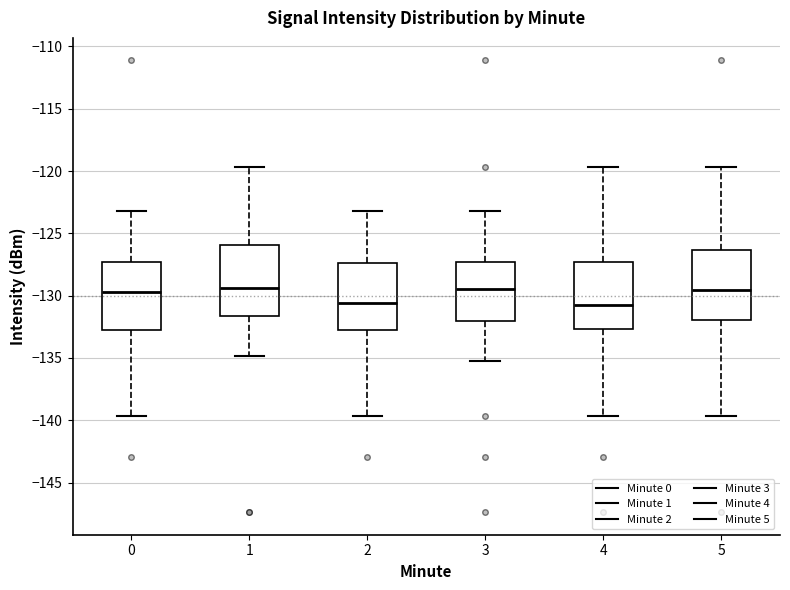

Where does the upper whisker of the box at x = 5 end on the y-axis? The values are not printed on the chart, so give them approximately, as read against the axis.

-119.5